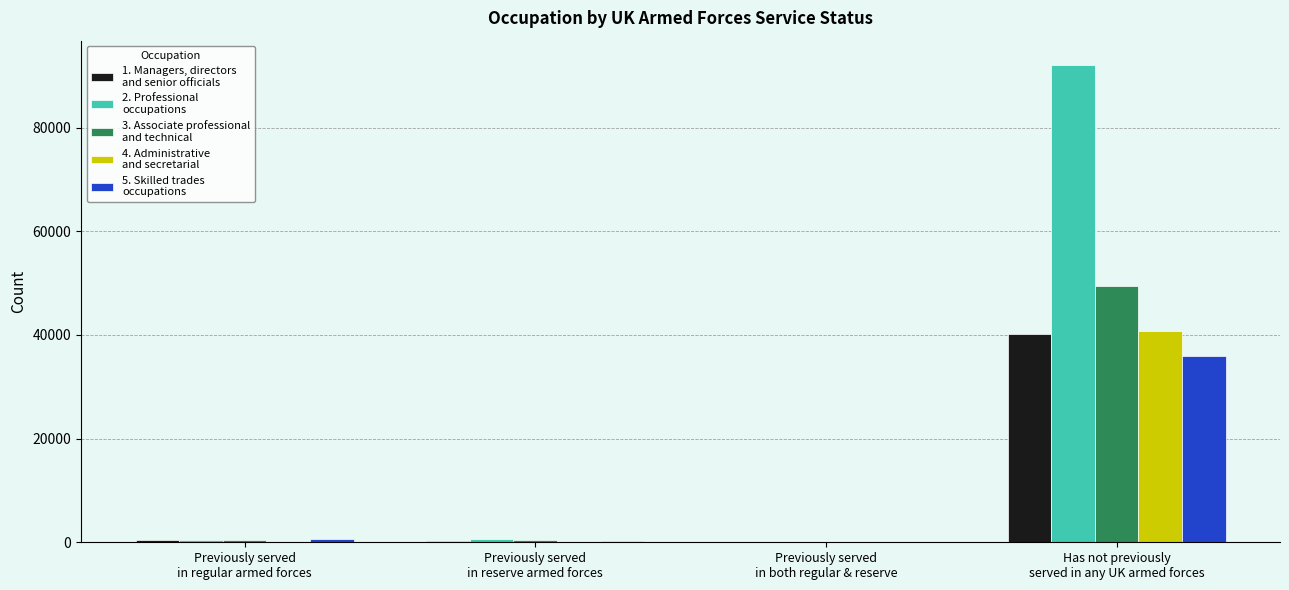

What is the maximum value shown in the chart?

92159